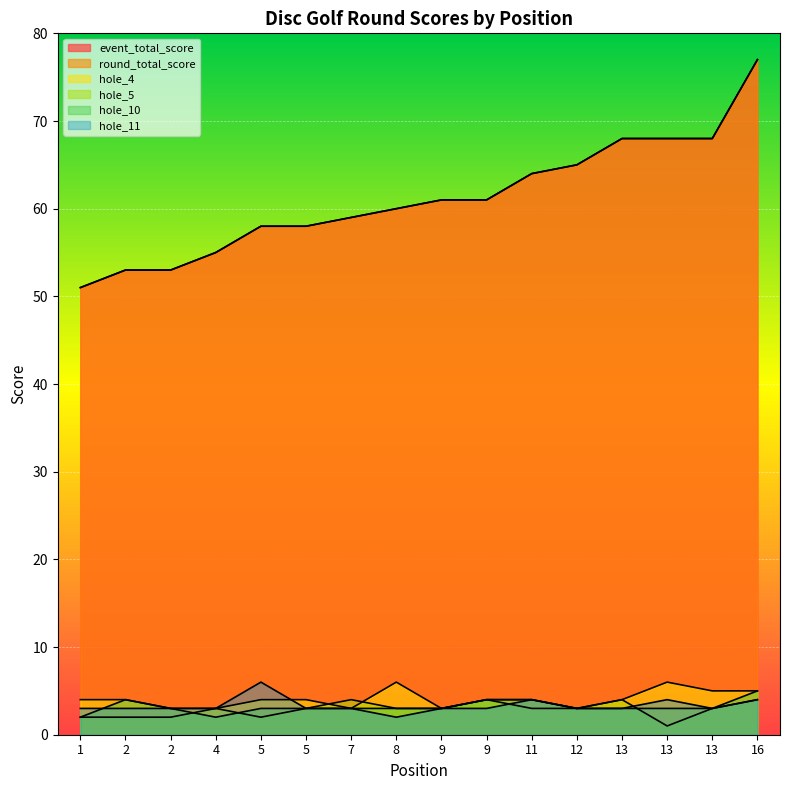

Is it true that hole_4 equals 5 at 9?

False